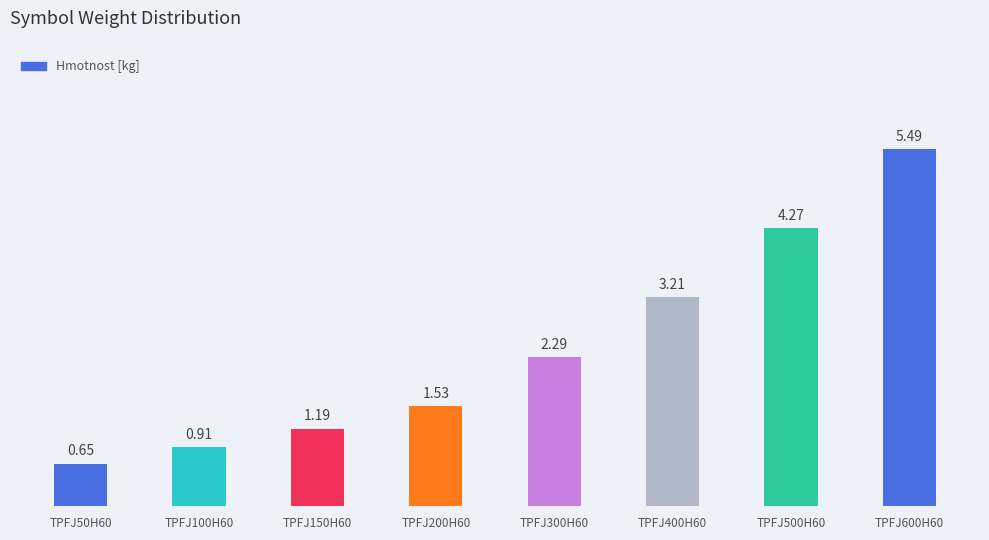

Where does the data first go above 2?

TPFJ300H60